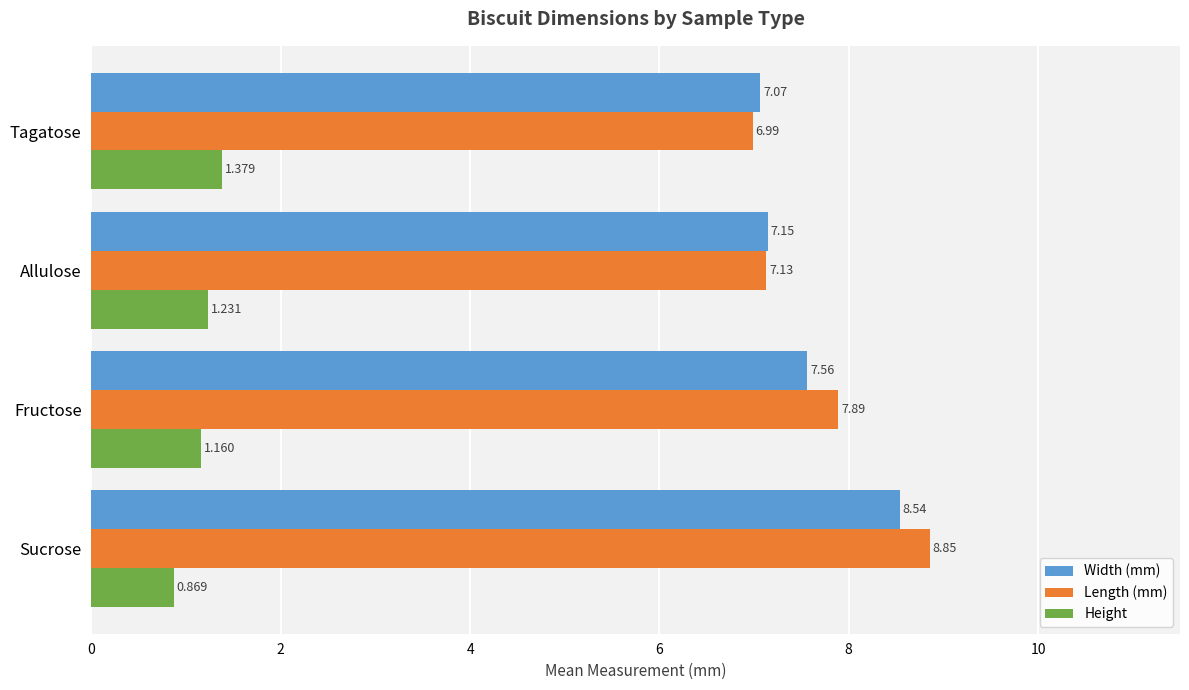

Which series has the largest range (max minus min)?

Length (mm)